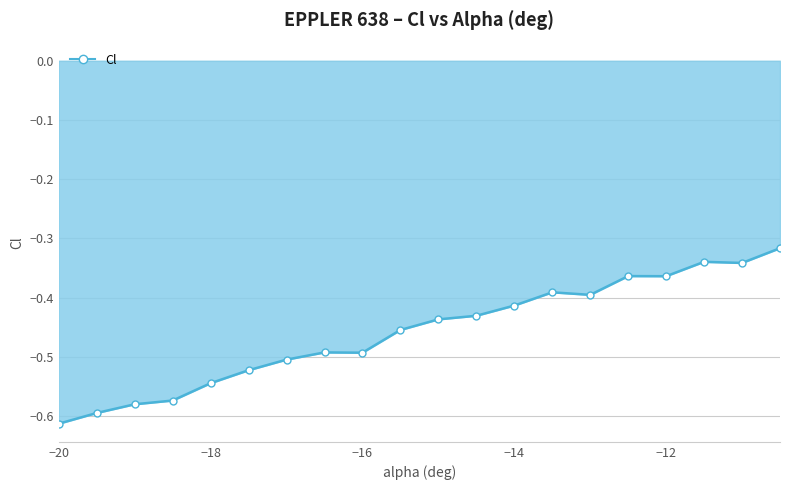

What is the difference between the second highest and second lowest values?

0.3